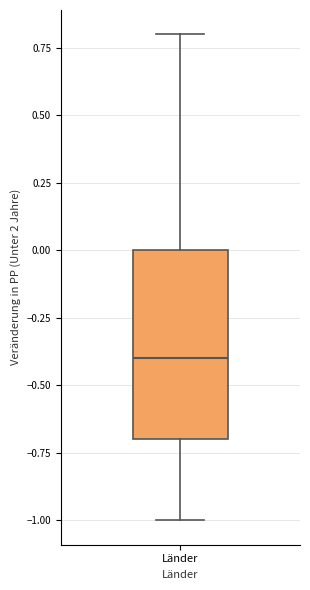

Transcribe this box plot: give where the median line is, the range the box spans, and where the two whiskers end, as read against the y-axis. The values are not printed on the chart, so give them approximately, as read against the axis.

median -0.4, box -0.7 to 0.0, whiskers -1.0 to 0.8